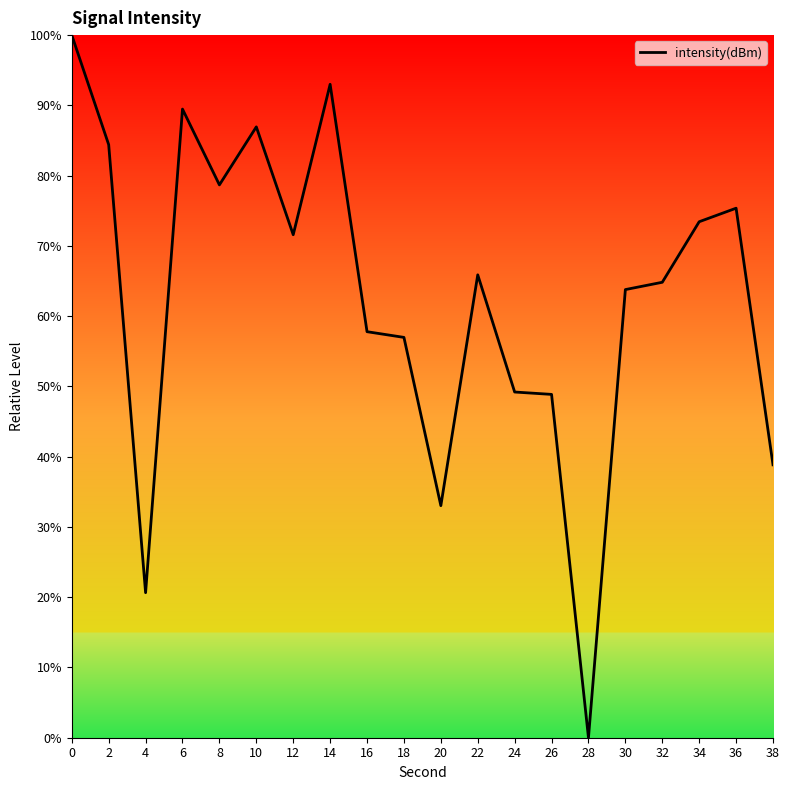

What is the ratio of the value at 24 to the value at 2?

0.6